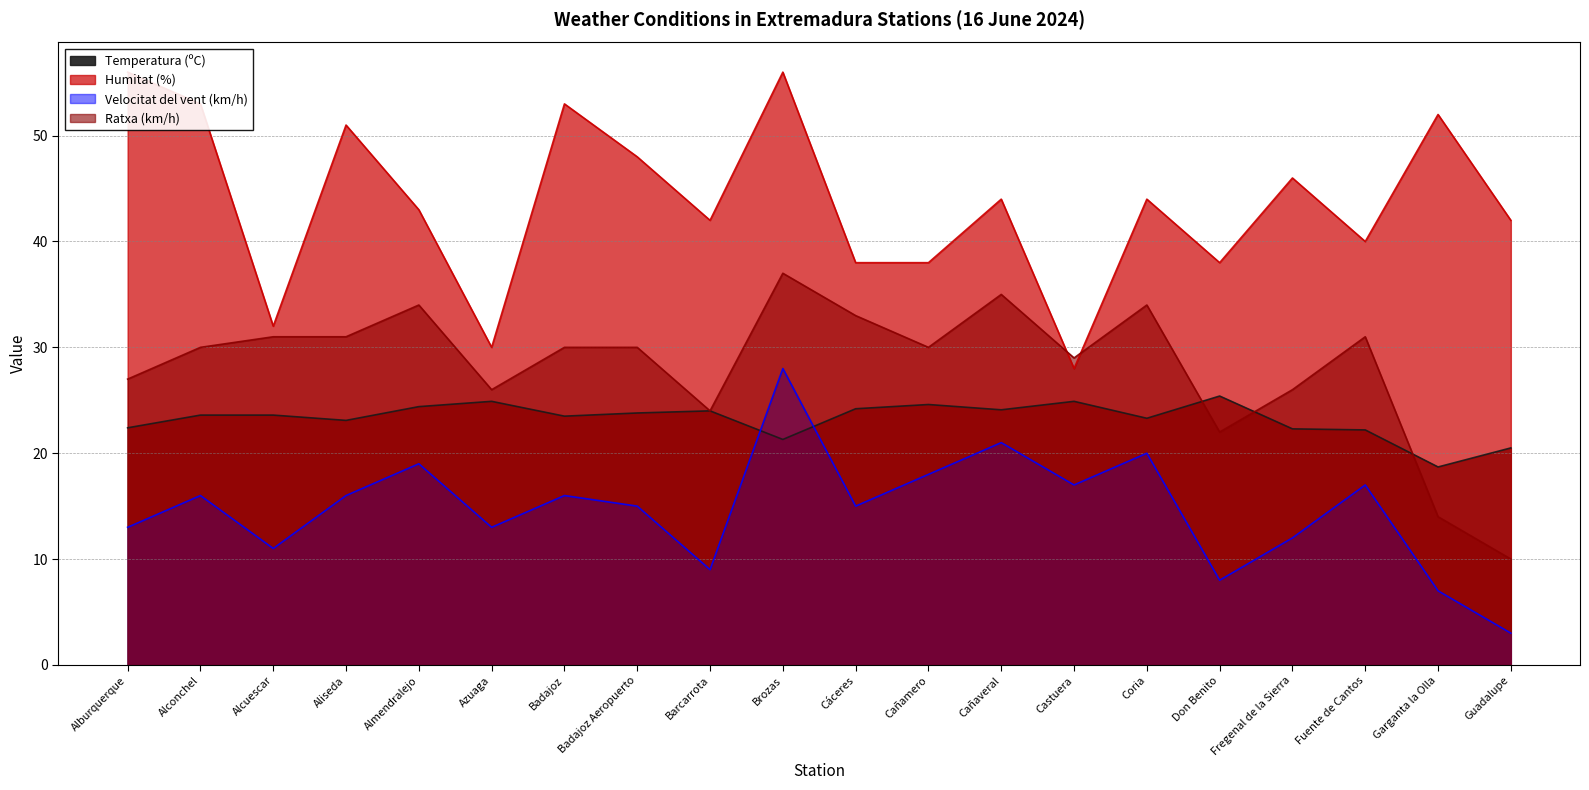

How many lines are shown in the chart?

4